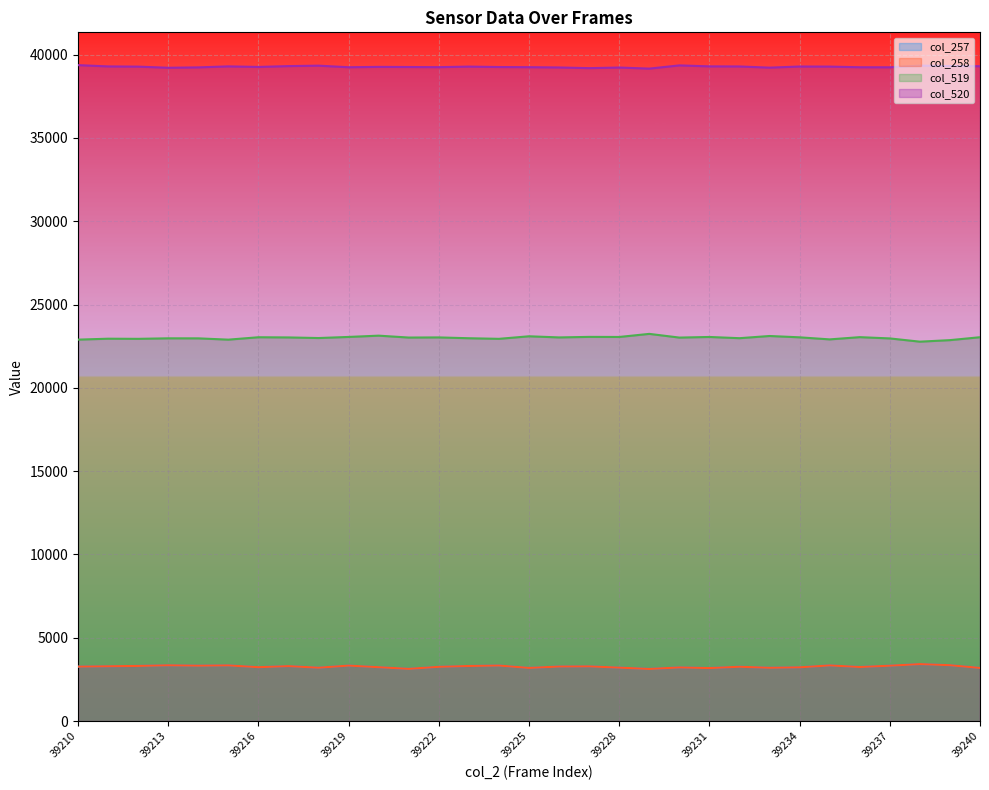

What is the minimum value for col_258?

3130